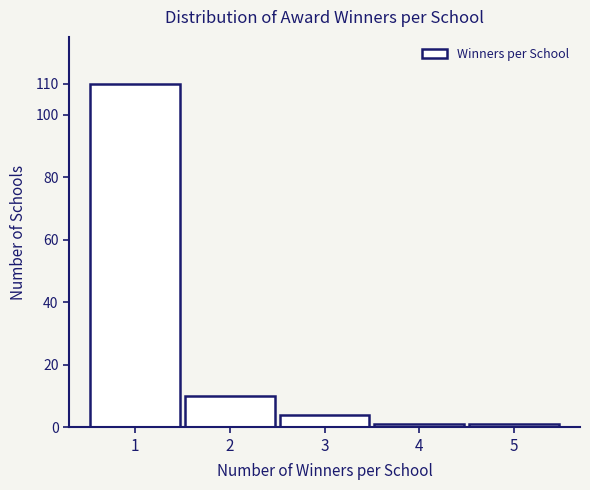

Reading left to right, transcribe all the data shown in this chart.

110	10	4	1	1